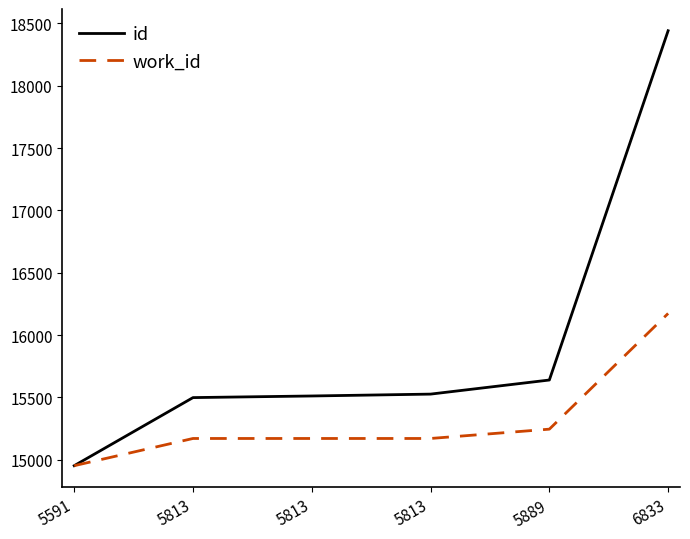

Does the chart display data point markers on the line(s)?

No